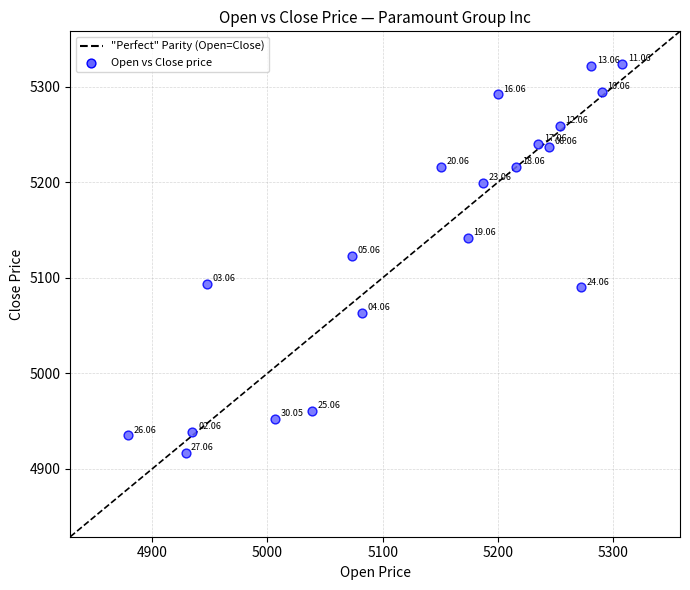

What is the range of Y values (max minus min)?

407